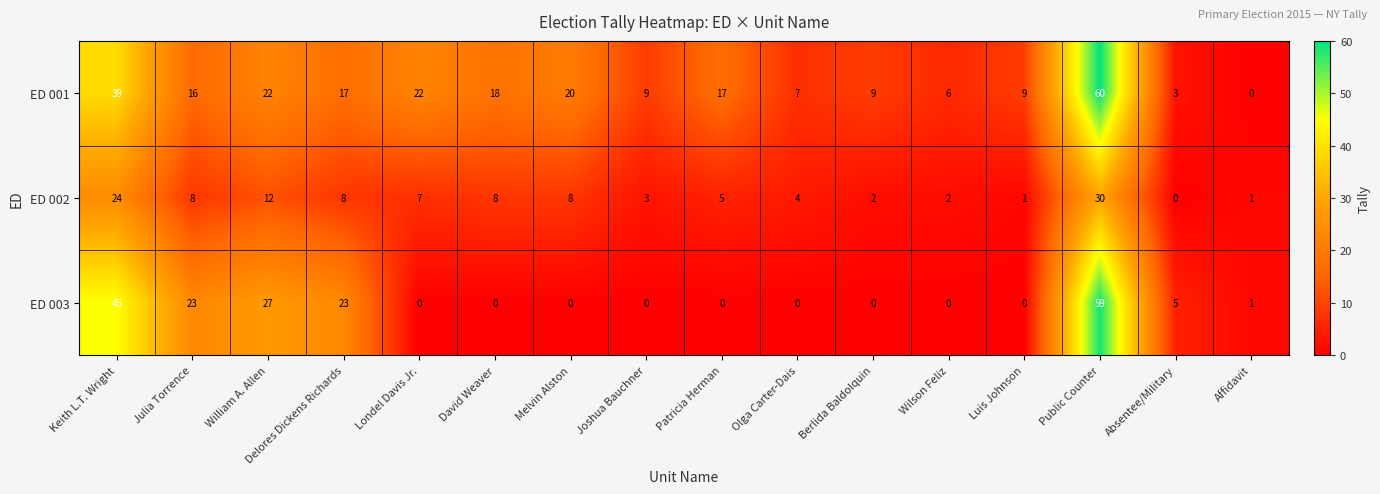

At how many categories does at least one series exceed 50?

1